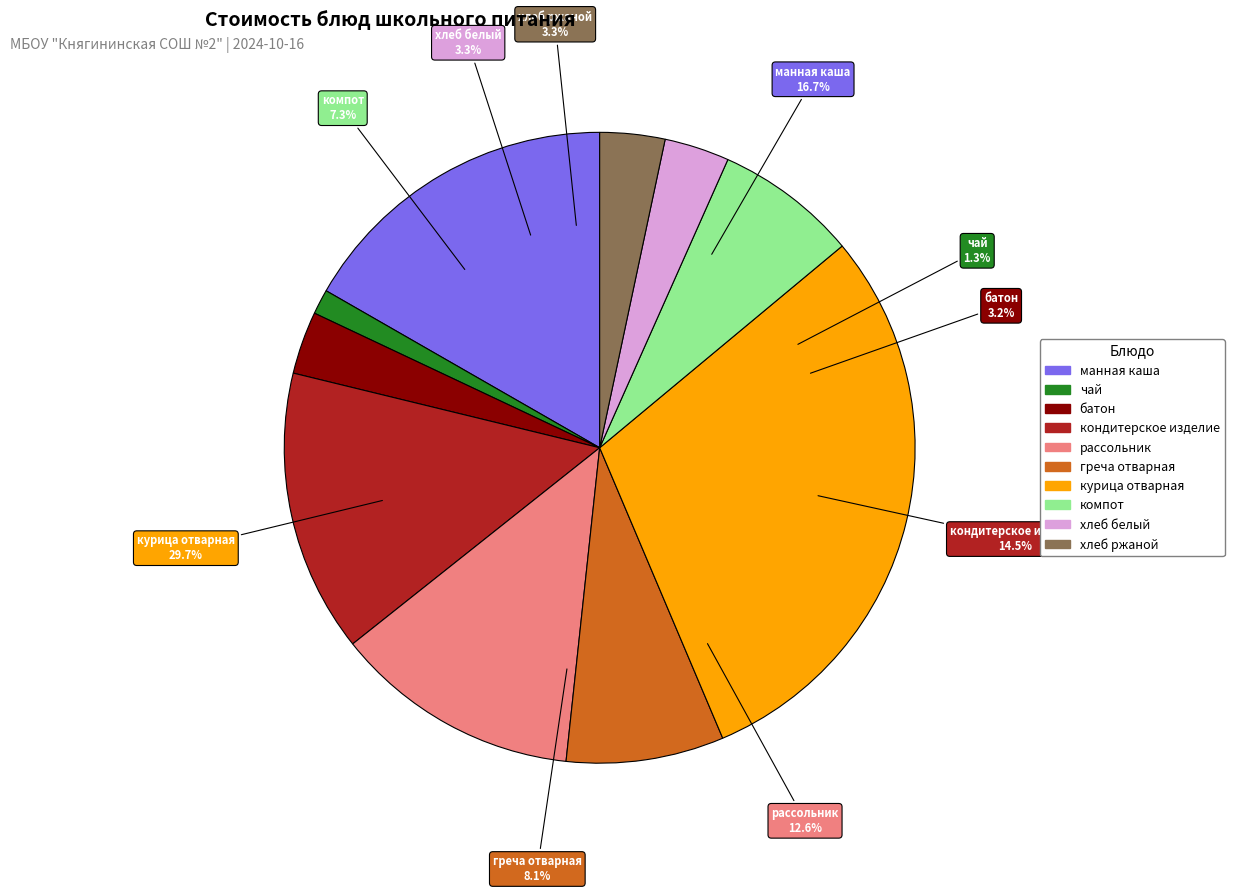

Which slice is the smallest?

чай